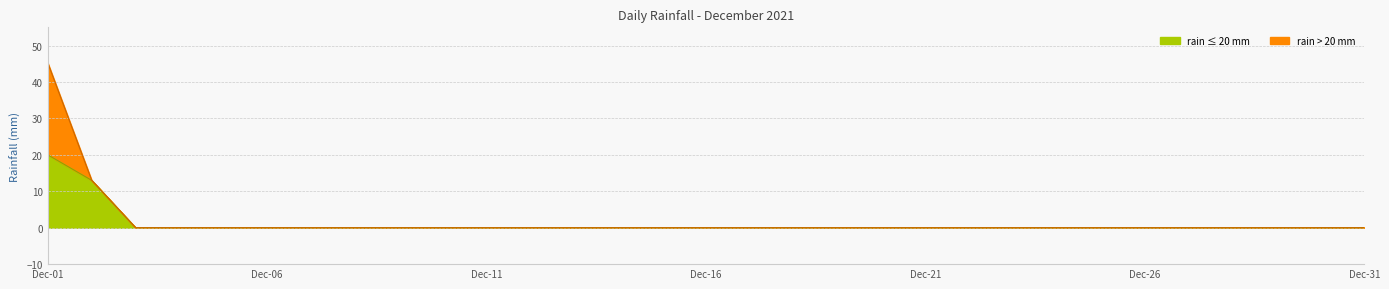

Is it true that the value at 2021-12-29 is 0.0?

True